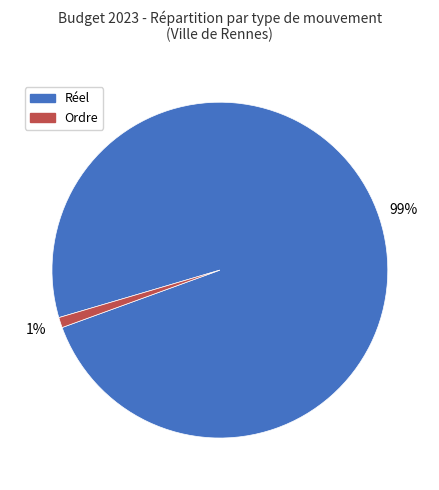

To the nearest percent, what portion does Ordre represent?

1%